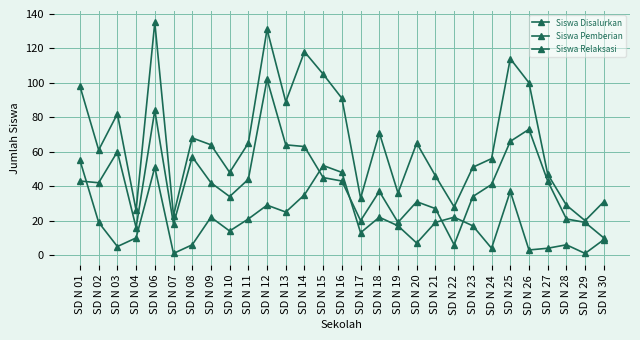

True or false: Siswa Relaksasi and Siswa Pemberian cross at least once.

True